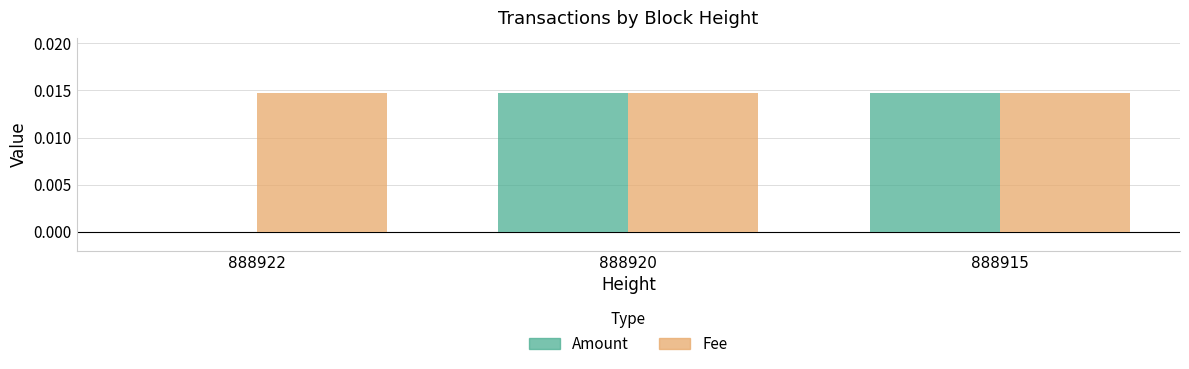

True or false: Fee has a value of 0.0 at 888920.

True